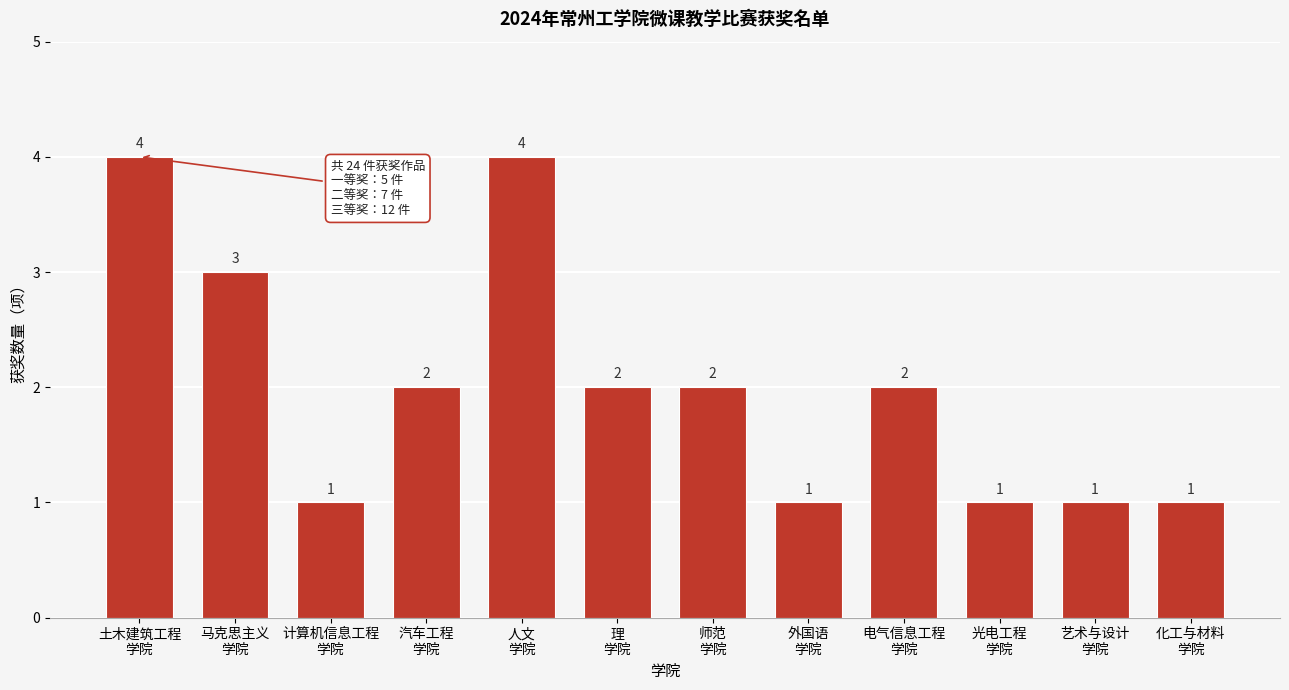

Reading left to right, extract all data points from this chart.

4	3	1	2	4	2	2	1	2	1	1	1